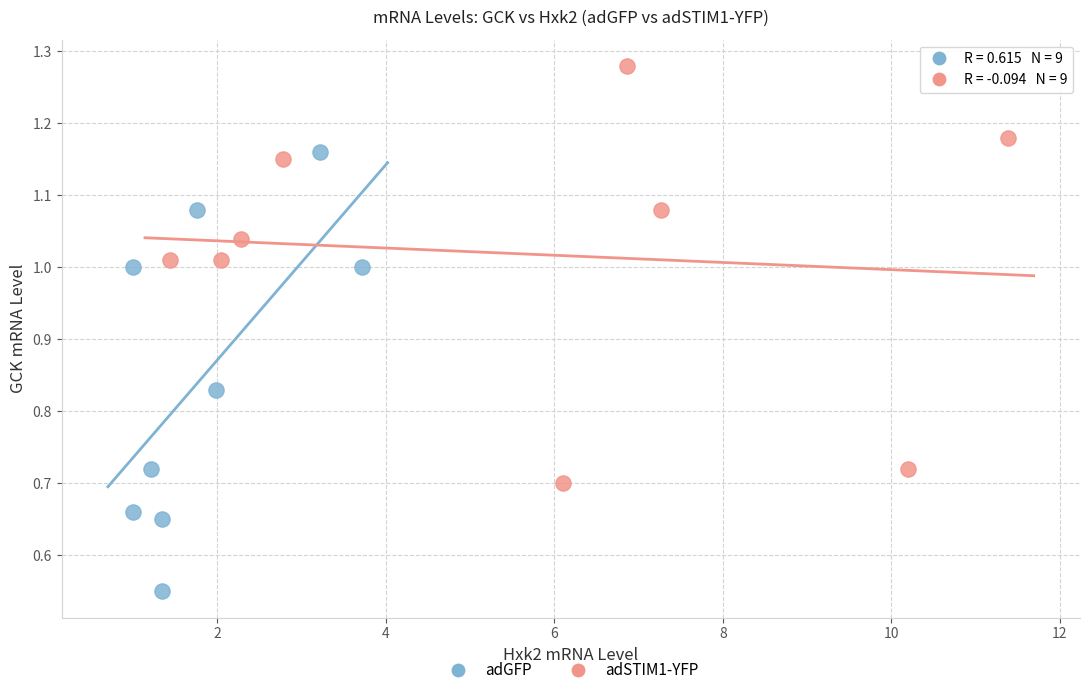

Which series has the largest Y range (max minus min)?

adGFP